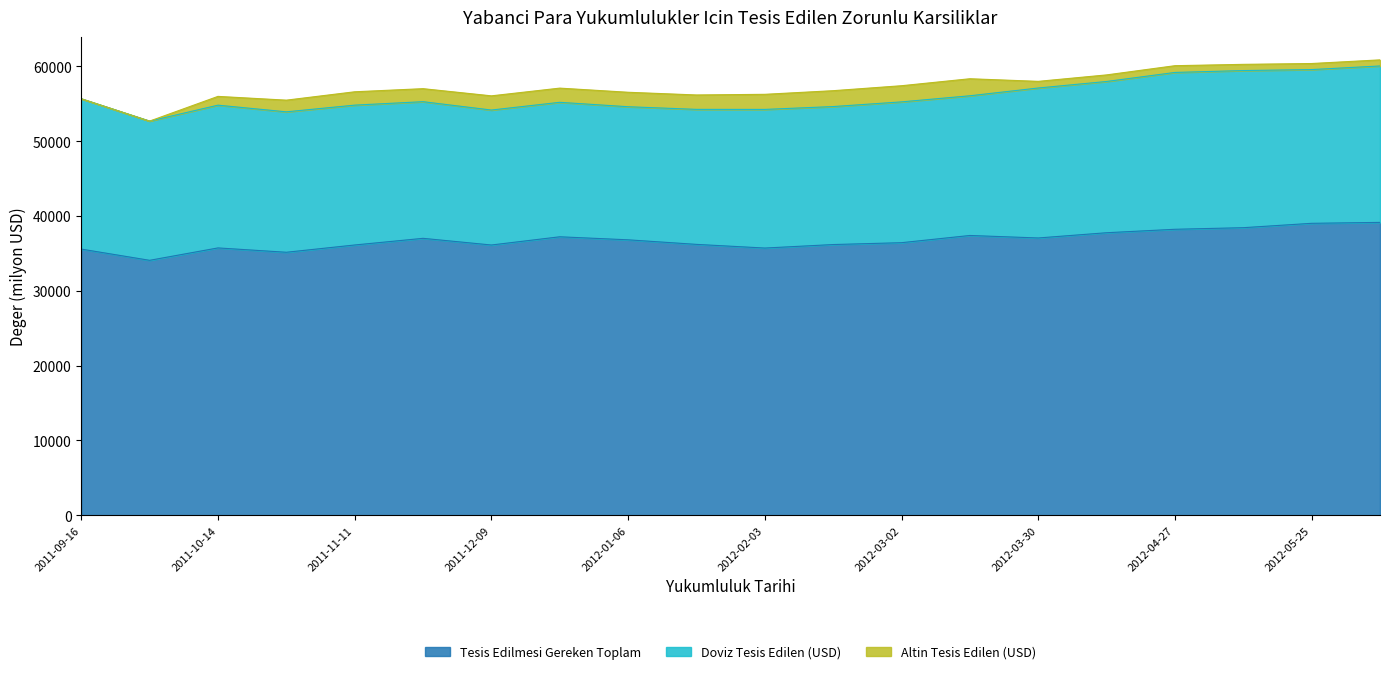

How many data points in Altin Tesis Edilen (USD) are above 1740?

10